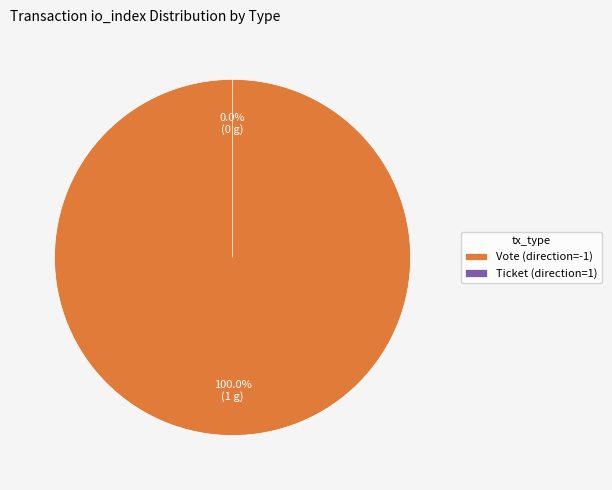

Which slice is the smallest?

Ticket (direction=1)